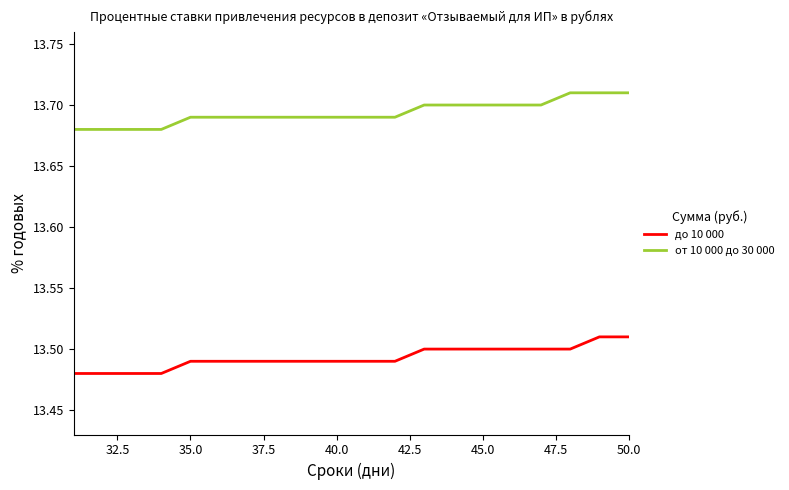

What are all the series names shown in the legend?

до 10 000, от 10 000 до 30 000